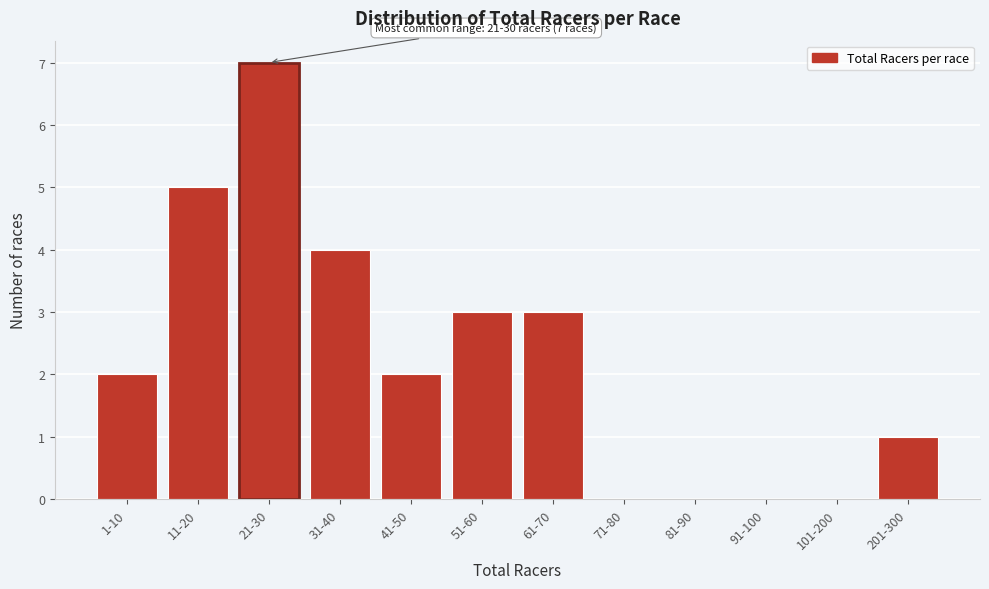

What is the sum of all values?

27